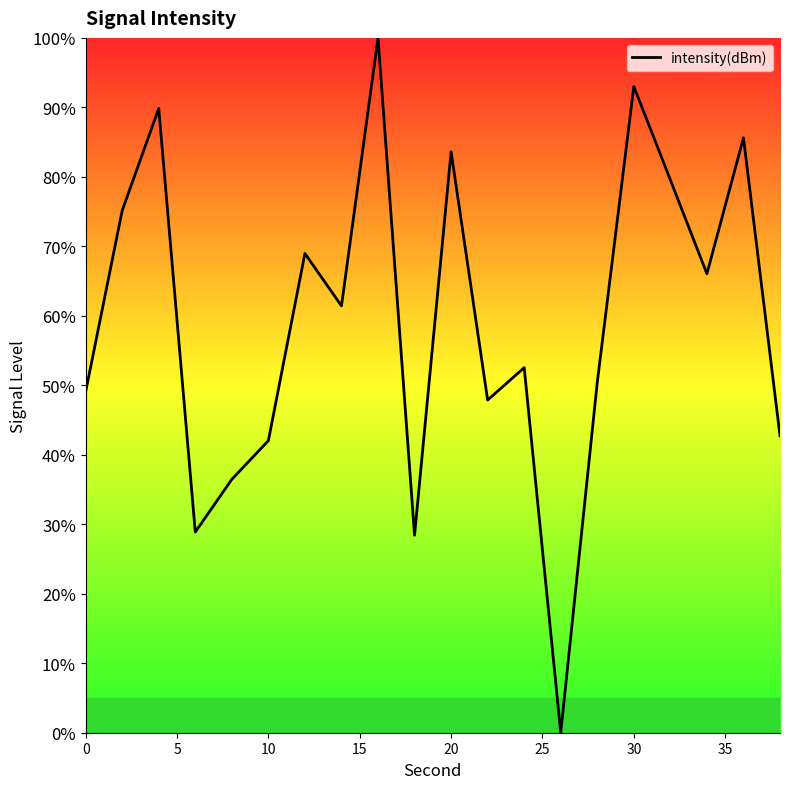

What is the difference between the maximum and minimum values?

100.0